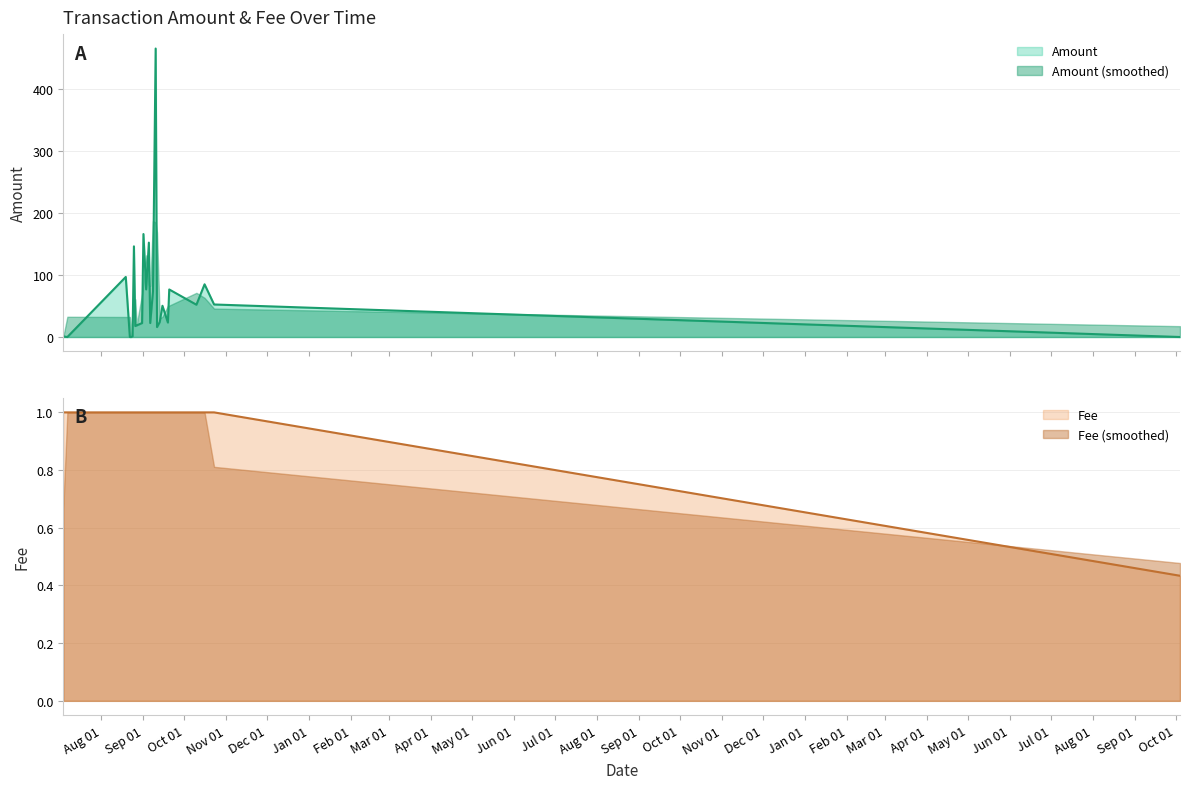

What is the label of the 11th point from the left?

Sep 01